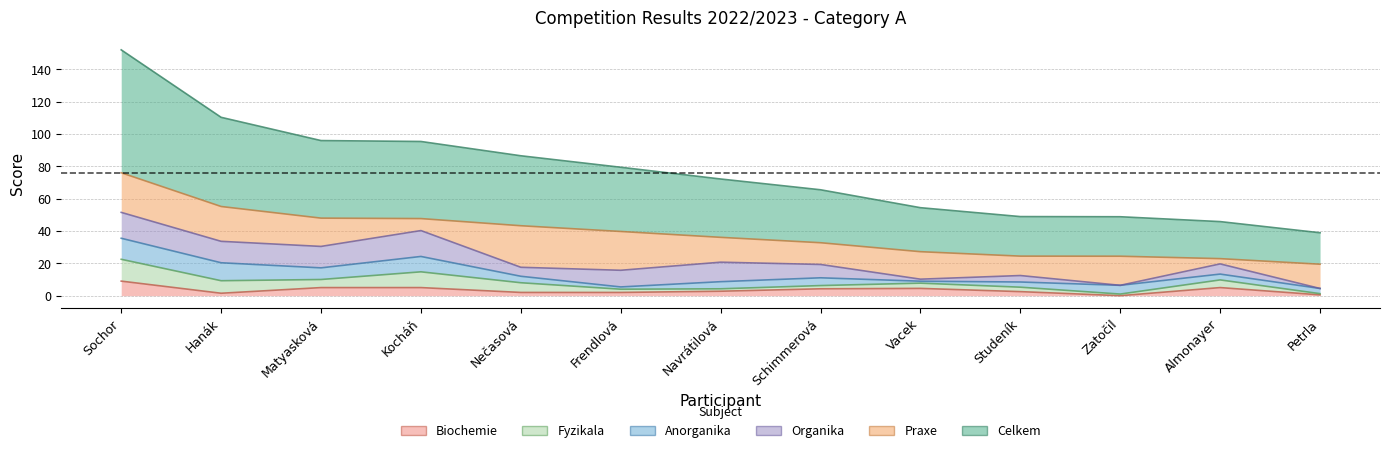

What are all the series names shown in the legend?

Celkem, Praxe, Anorganika, Fyzikala, Organika, Biochemie